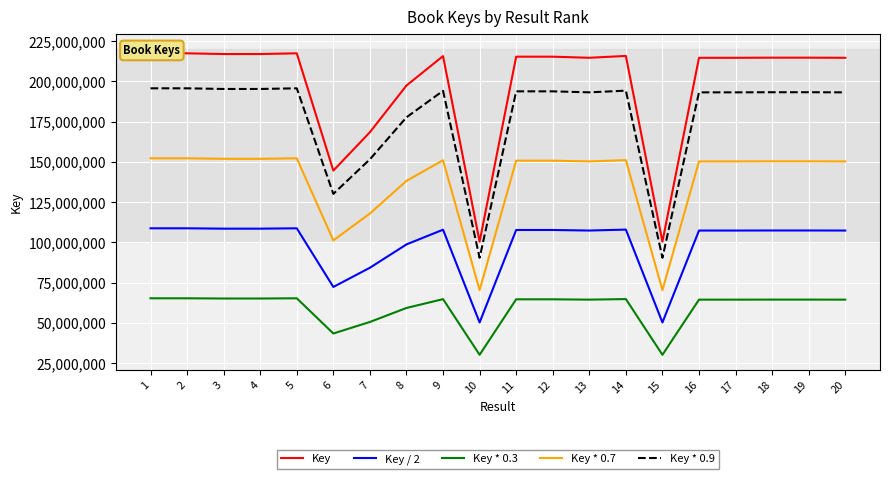

What are all the series names shown in the legend?

Key, Key / 2, Key * 0.3, Key * 0.7, Key * 0.9